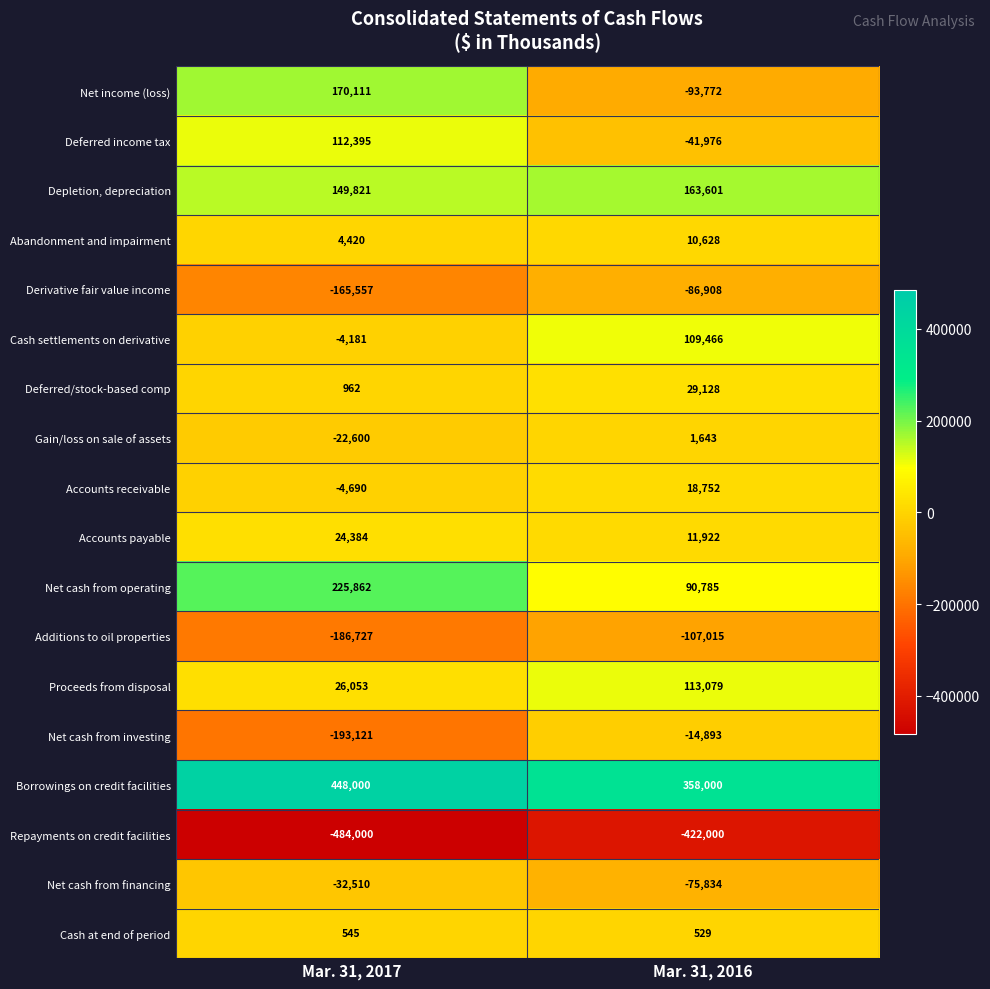

What is the difference between the highest and lowest values at Mar. 31, 2017?

932000